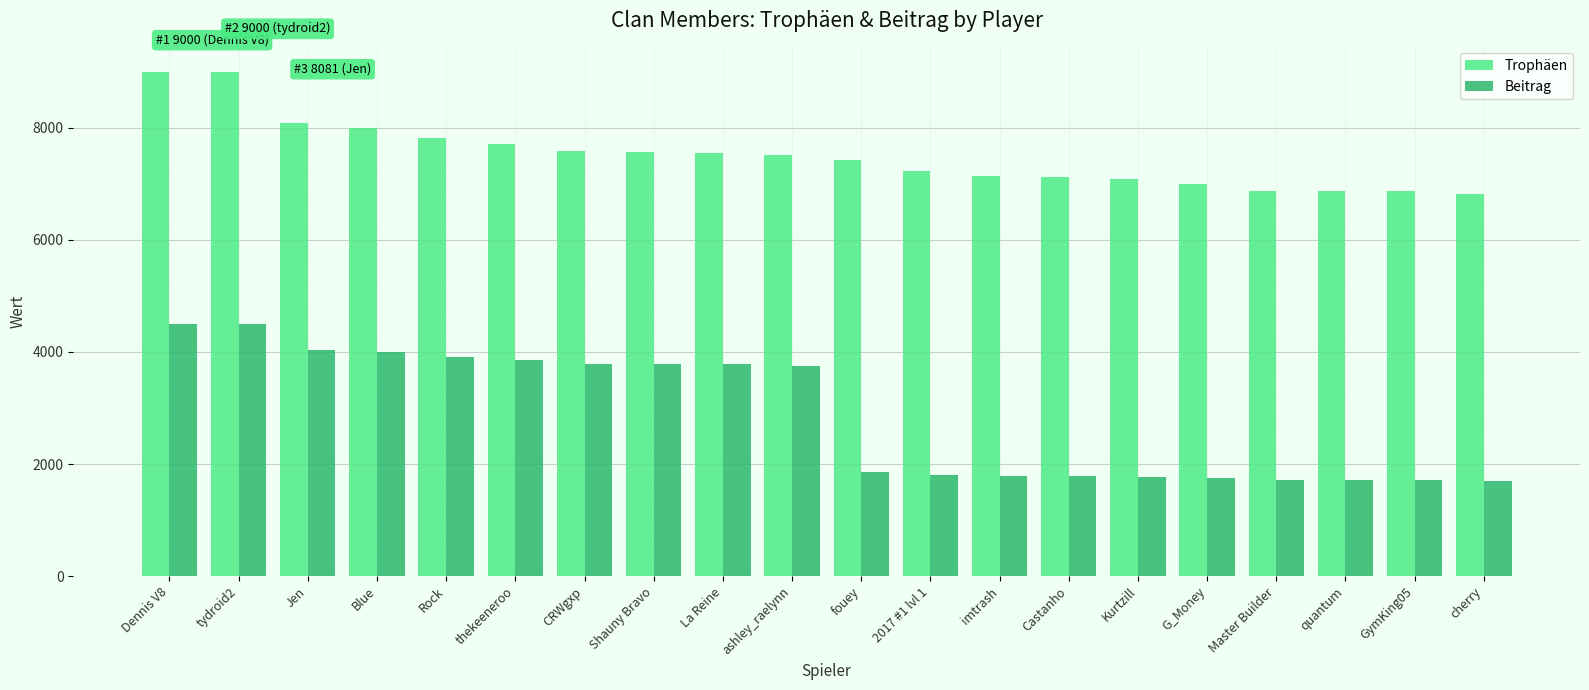

The Trophäen series shows 1567 at Kurtzill. True or false?

False